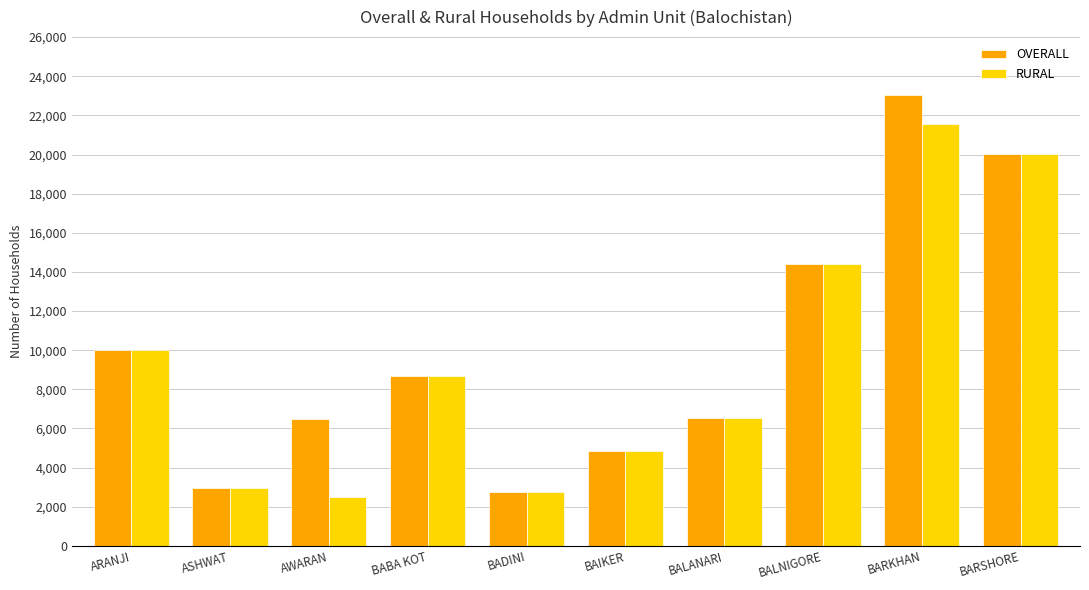

What is the total value across all series at BABA KOT?

17350